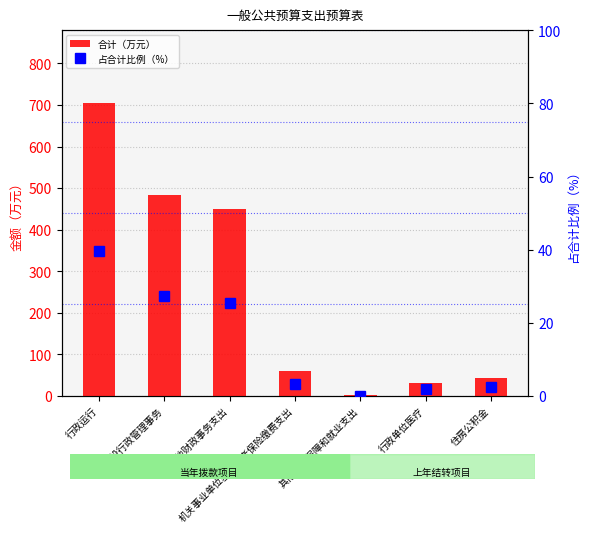

How many values in the 占合计比例（%） series exceed 3?

4